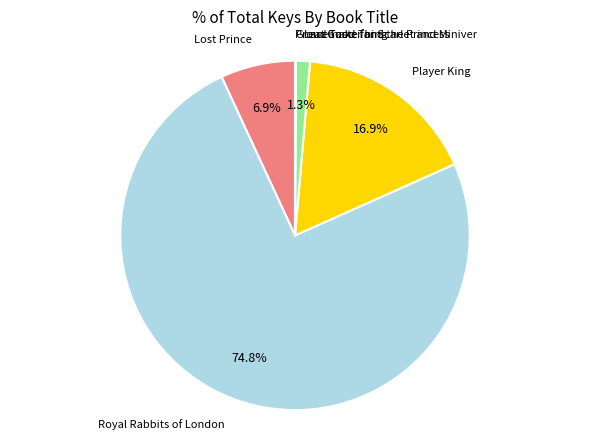

Is there a majority slice in this chart?

Yes